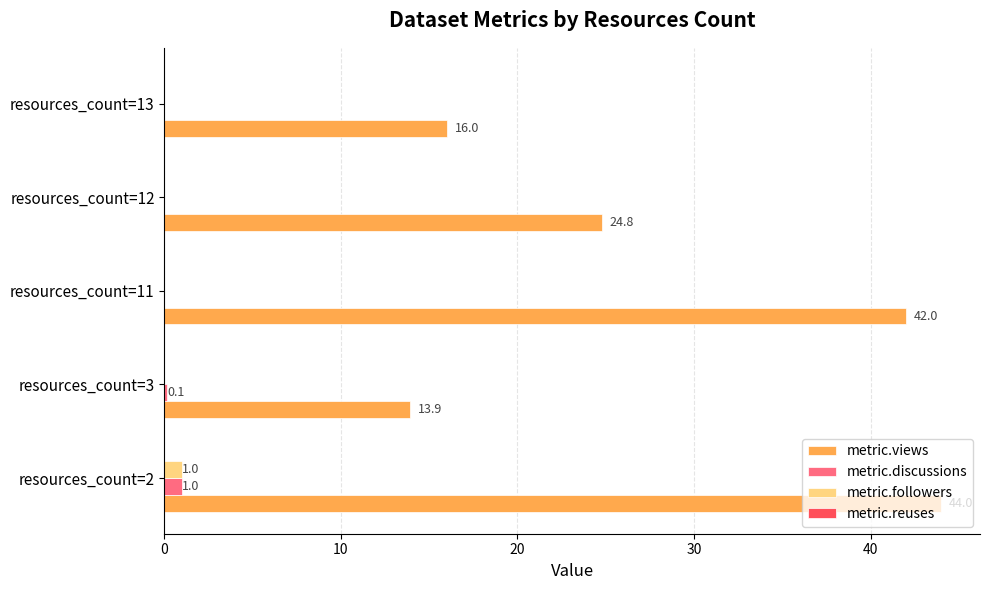

How many values in metric.followers are above zero?

1